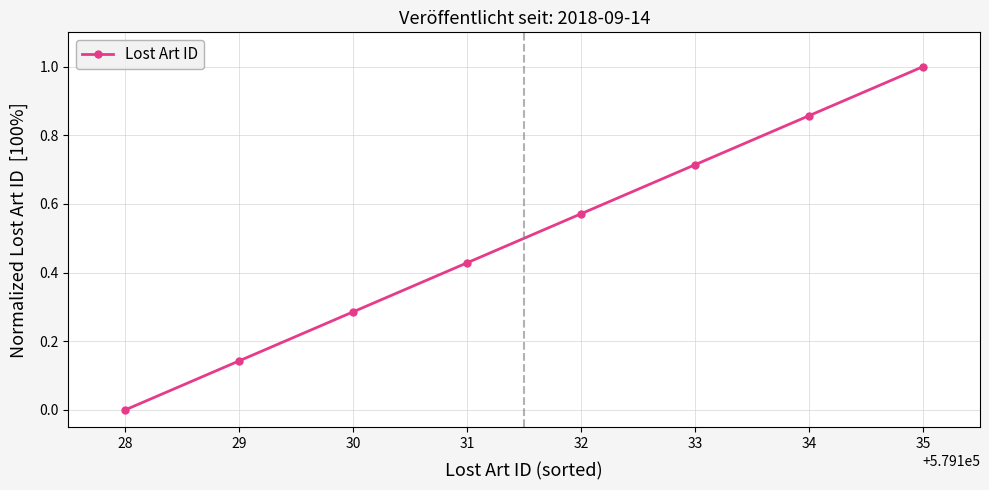

The value at 32 is 0.3. True or false?

False